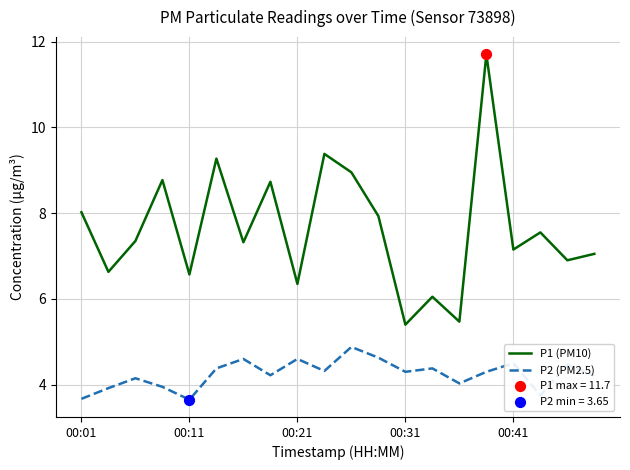

Which series has the largest total across all categories?

P1 (PM10)